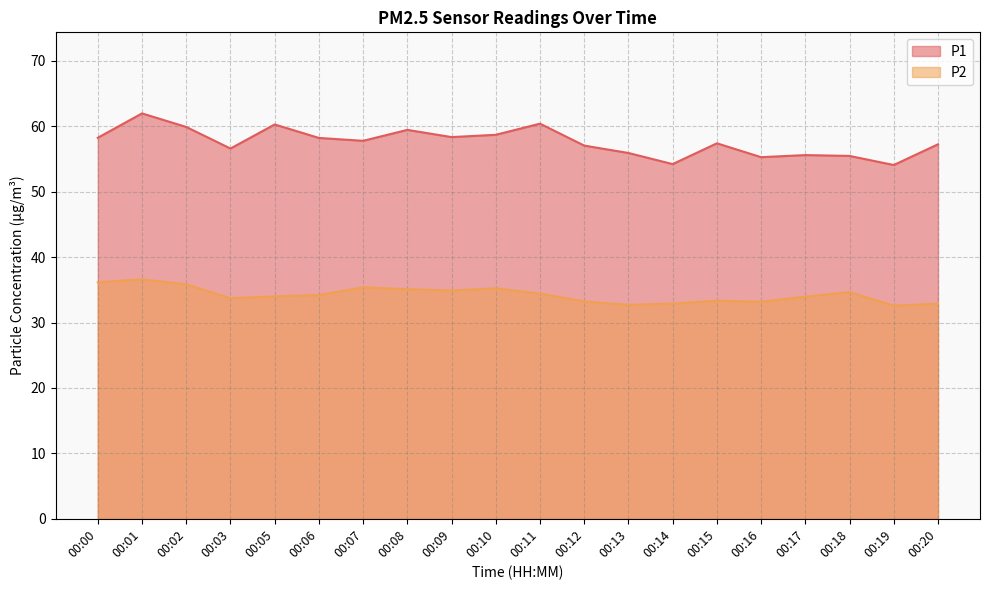

Where is the first local maximum for P1?

00:01